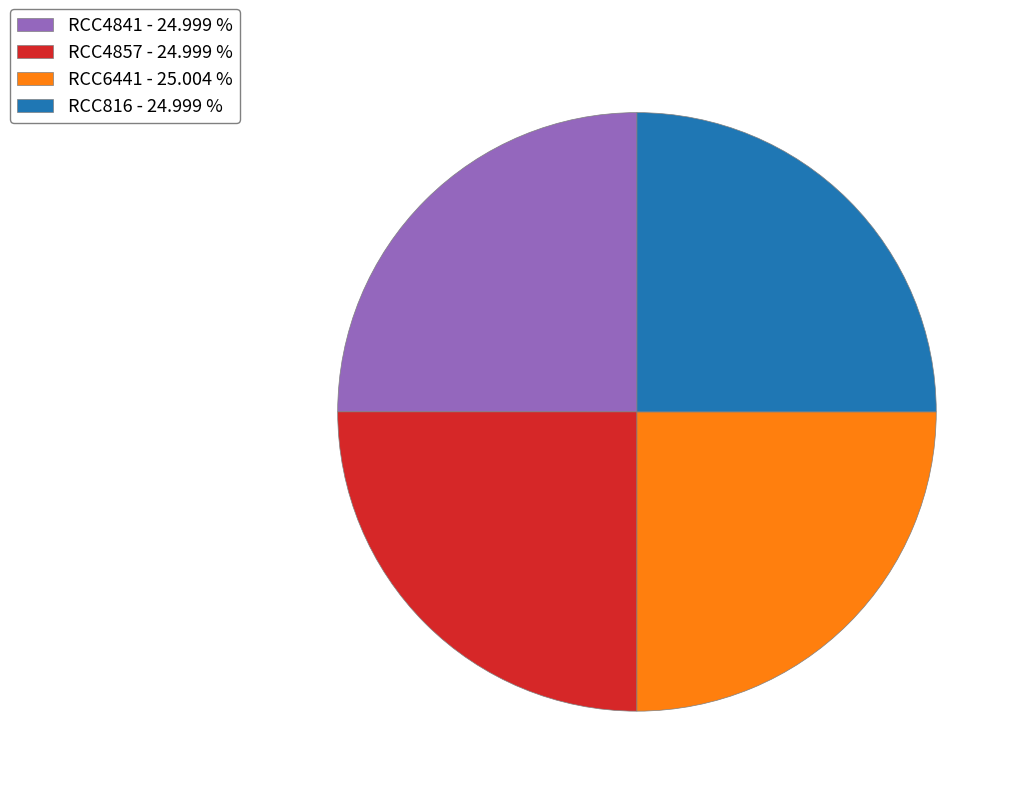

How many slices are in this pie chart?

4